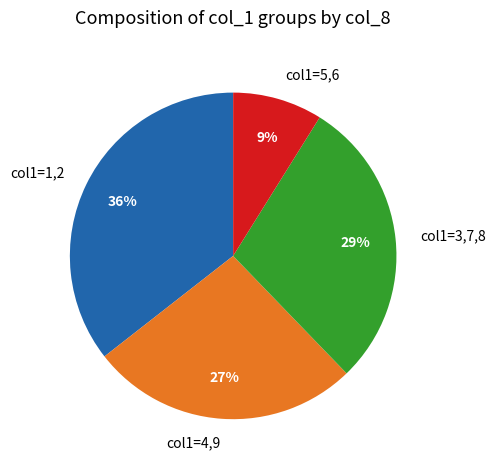

What is the largest slice in the pie chart?

col1=1,2